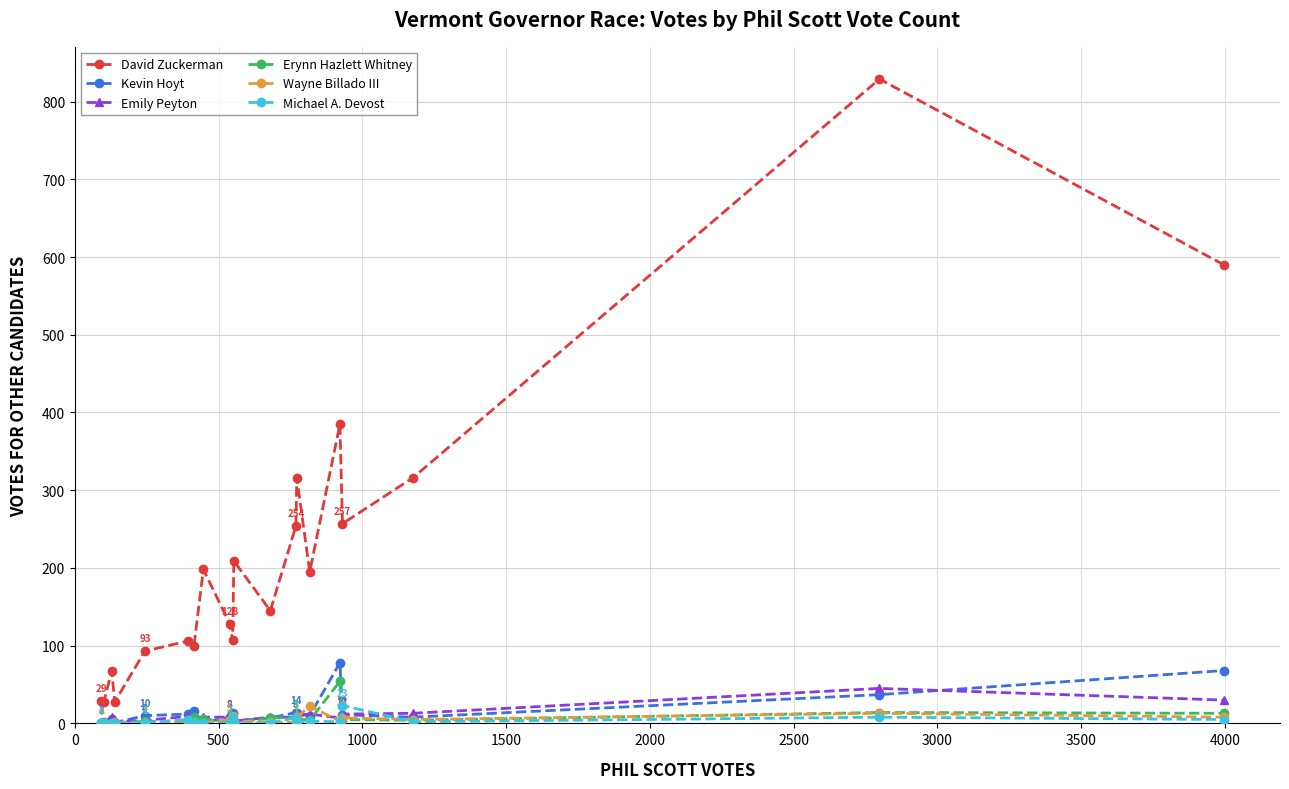

Which series has the widest spread of values?

David Zuckerman